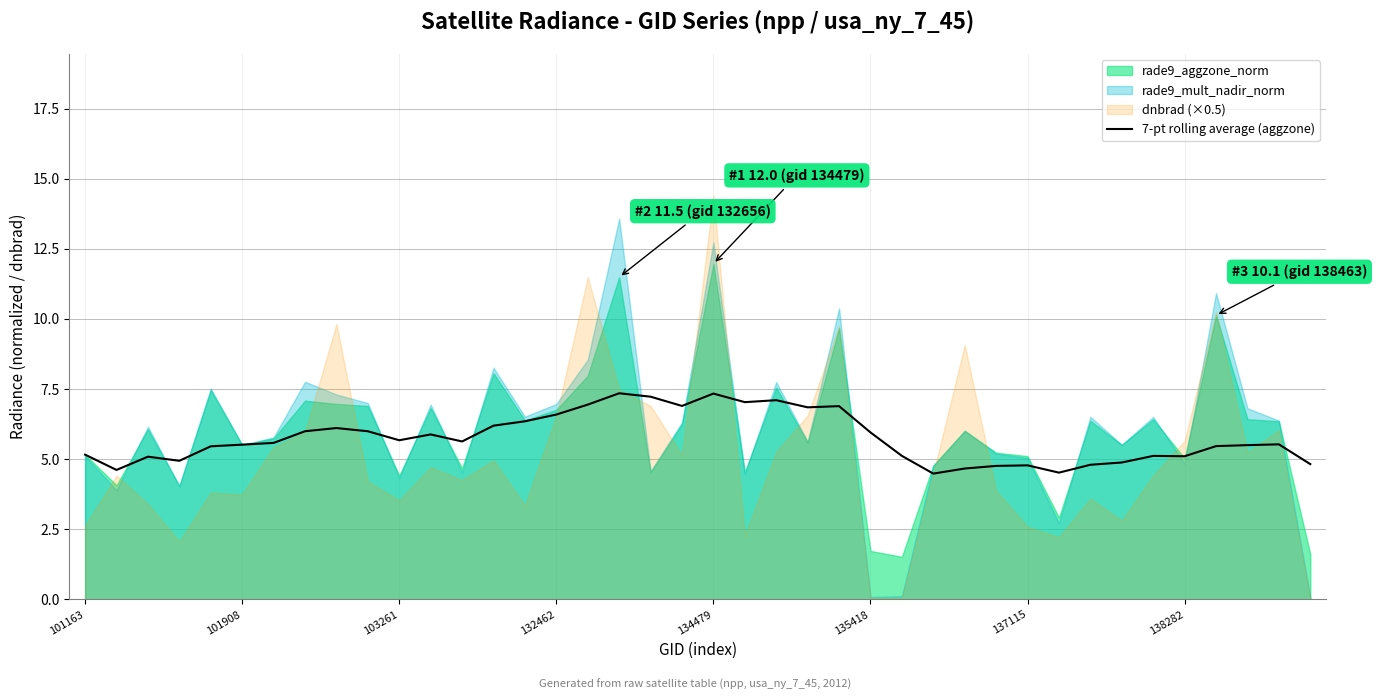

How many interior local peaks (higher than both neighbors) does the data have?

10